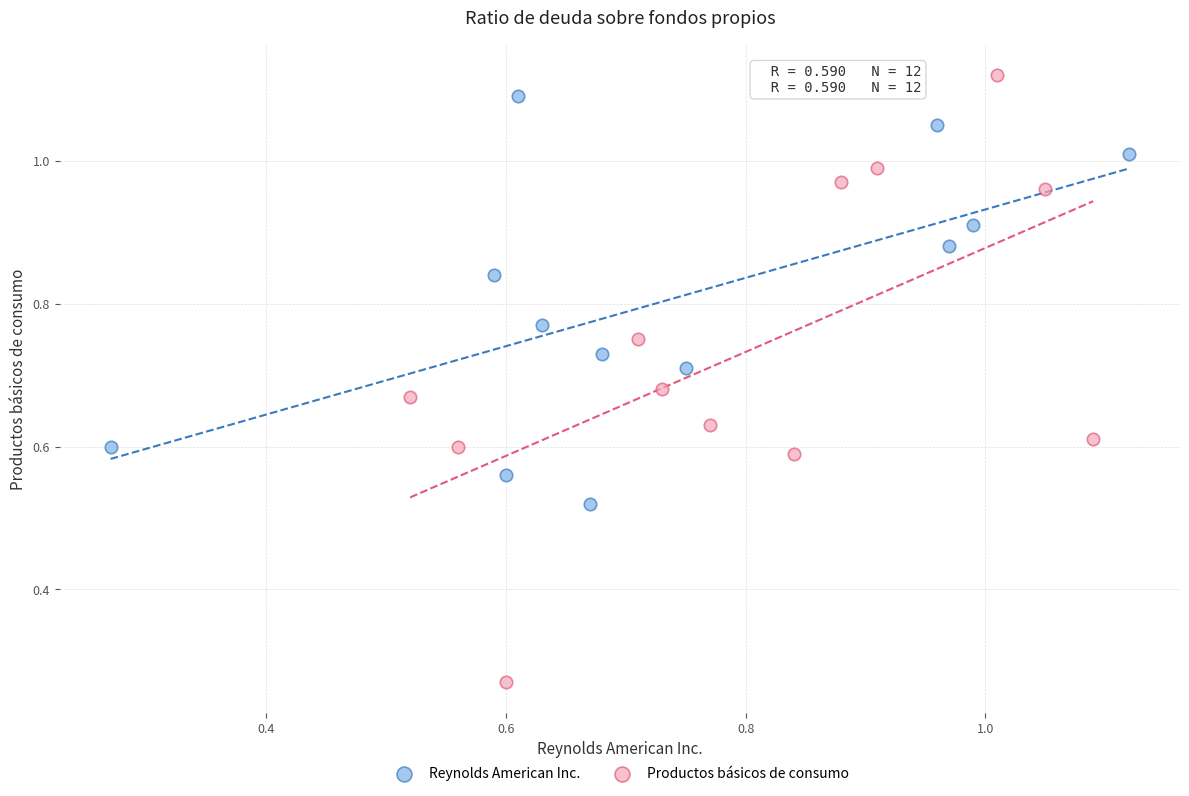

Which series contains the highest Y value?

Productos básicos de consumo